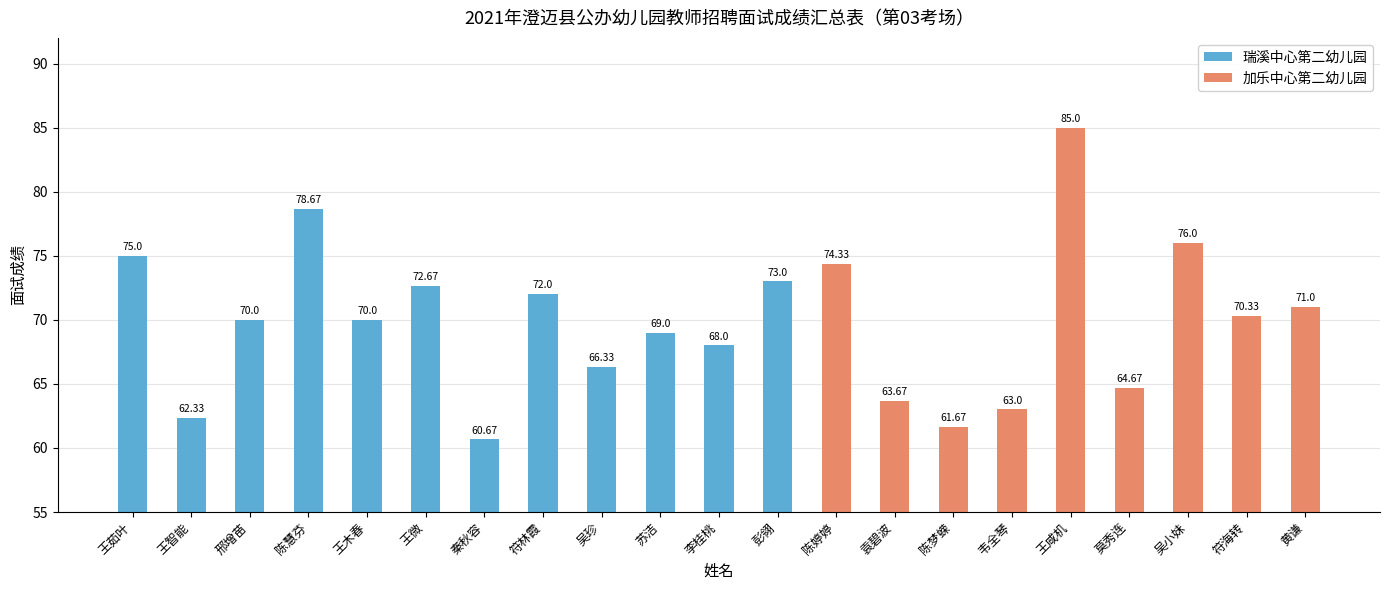

What is the label of the 5th bar from the left?

王木春